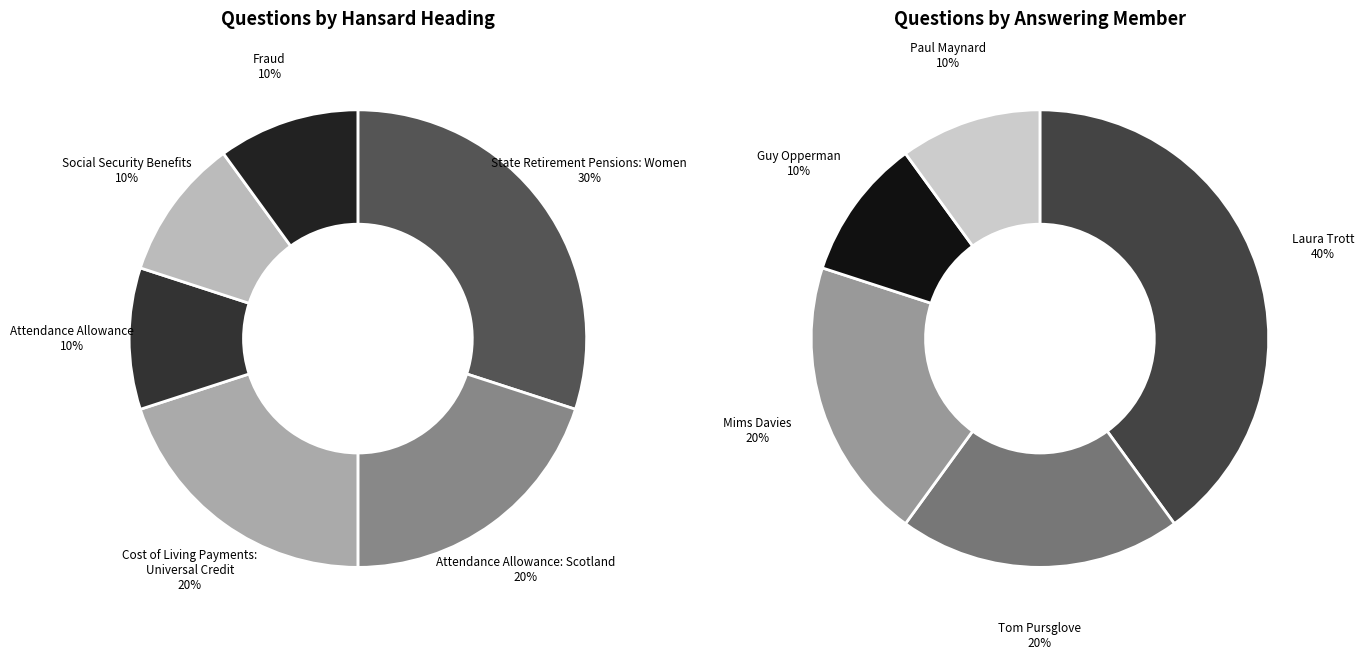

What percentage do Cost of Living Payments: Universal Credit and Social Security Benefits together represent?

30.0%